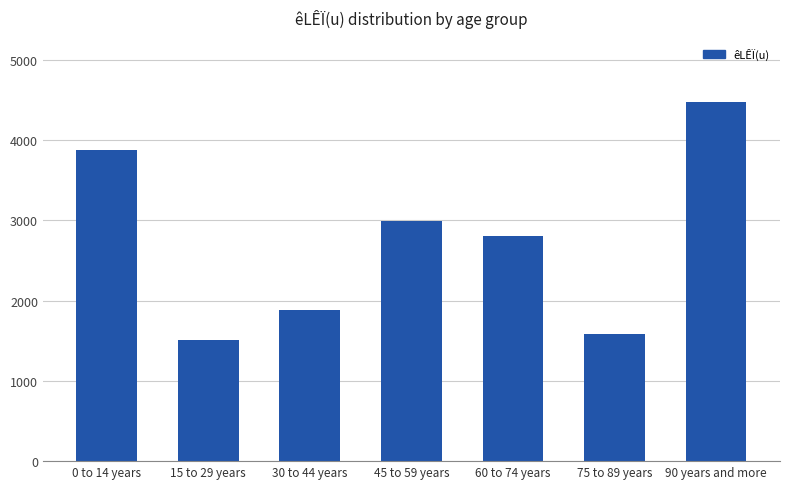

Reading left to right, list all the values displayed in this chart.

0 to 14 years=3880	15 to 29 years=1515	30 to 44 years=1880	45 to 59 years=2990	60 to 74 years=2810	75 to 89 years=1590	90 years and more=4470